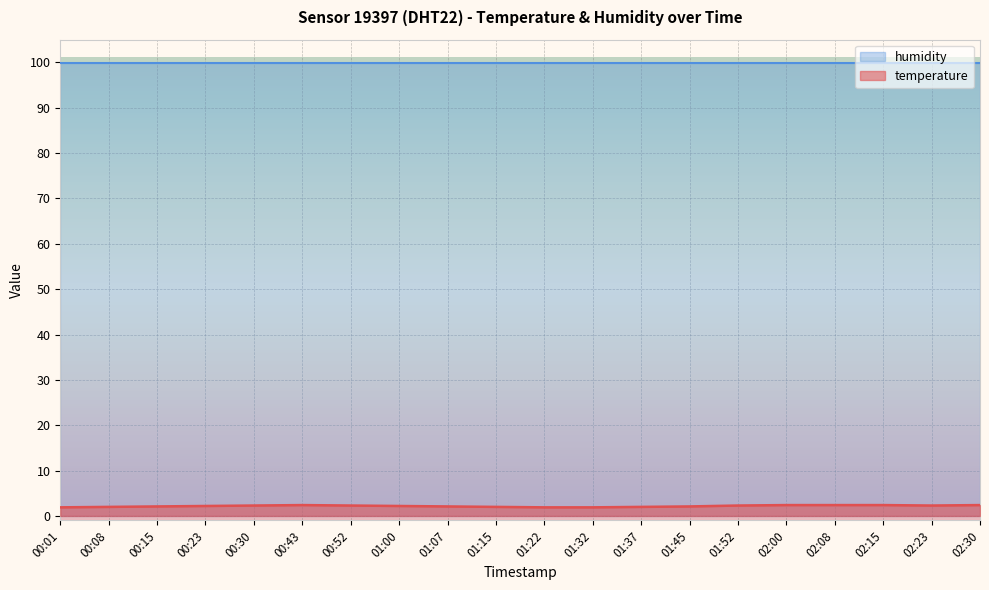

How many distinct data groups are displayed?

2